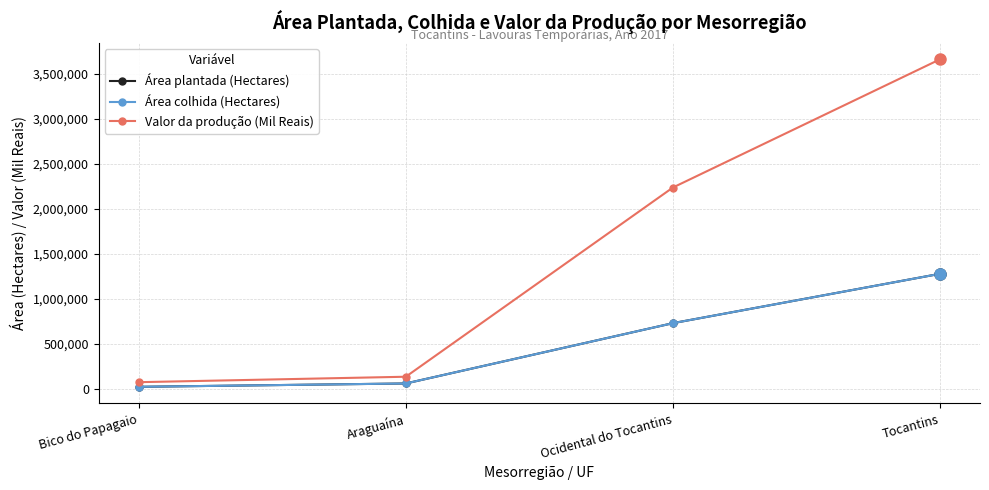

Between Araguaína and Ocidental do Tocantins, which series saw the biggest shift?

Valor da produção (Mil Reais)